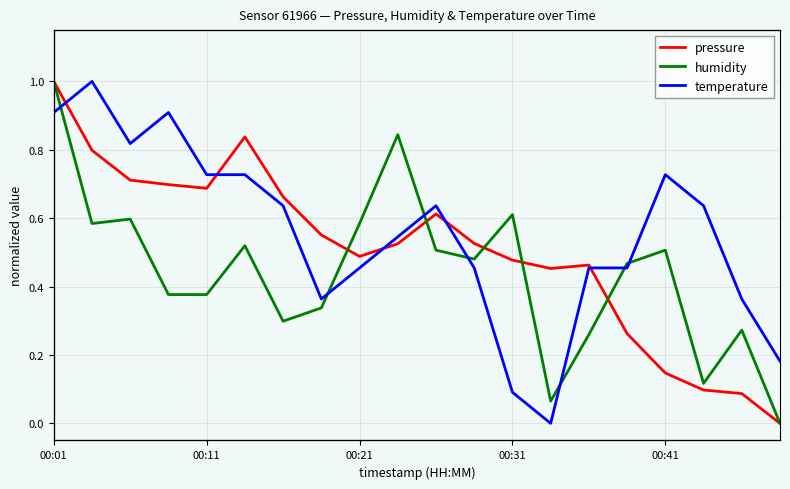

How many lines are shown in the chart?

3